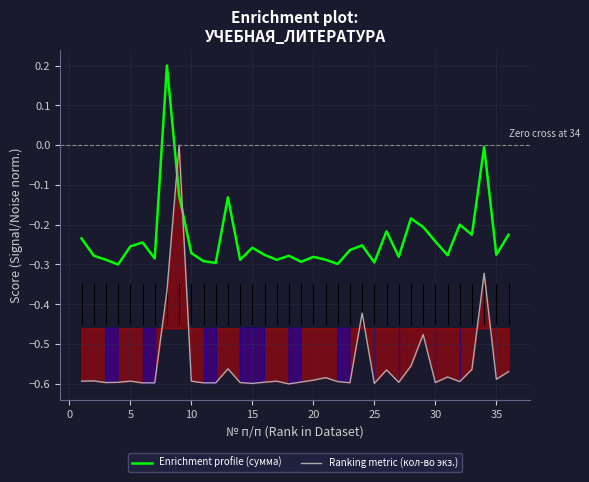

After their last crossing, which series has the higher values: Enrichment profile (сумма) or Ranking metric (кол-во экз.)?

Enrichment profile (сумма)